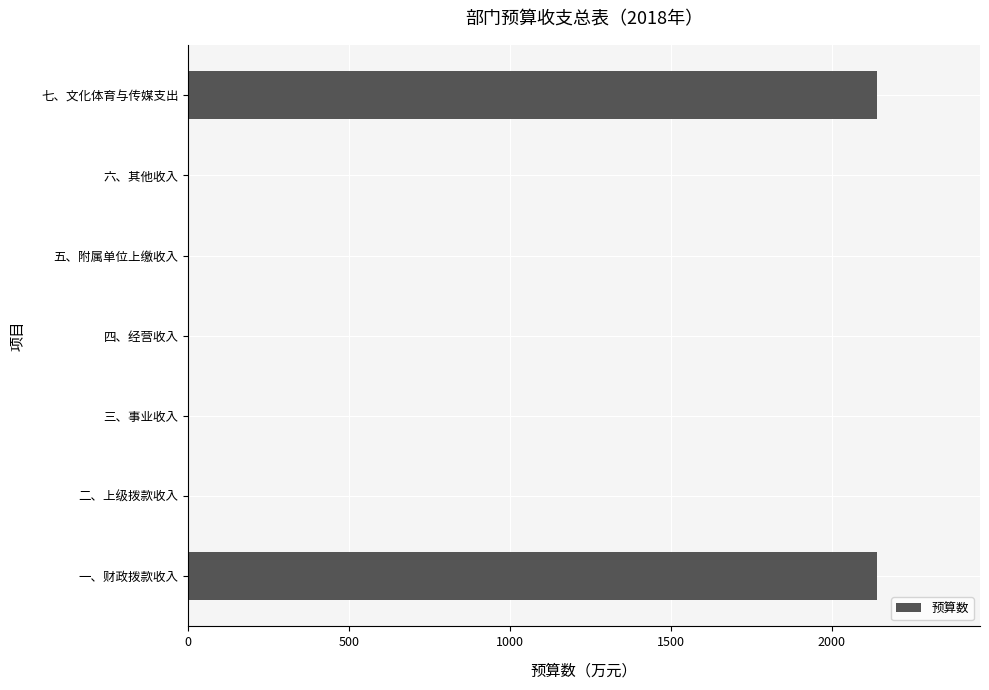

Is it true that the value at 六、其他收入 is -1139.9?

False